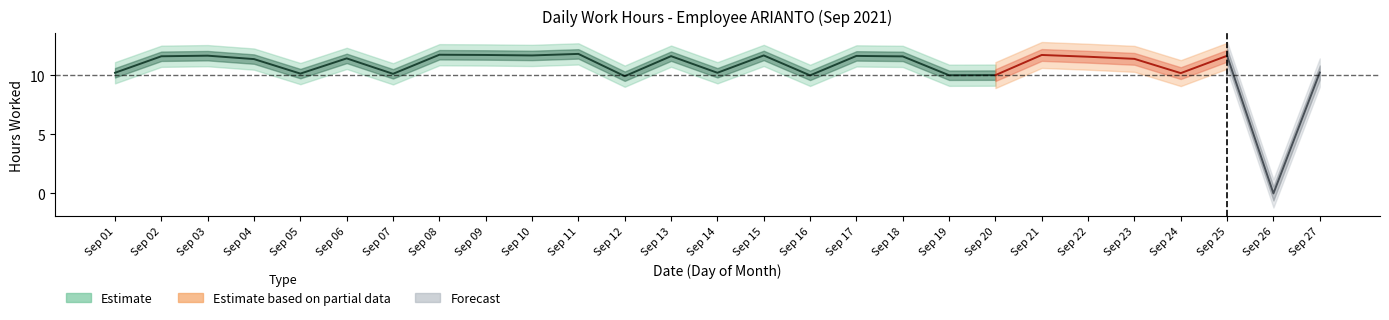

Where is the data nearest to the value 5?

12